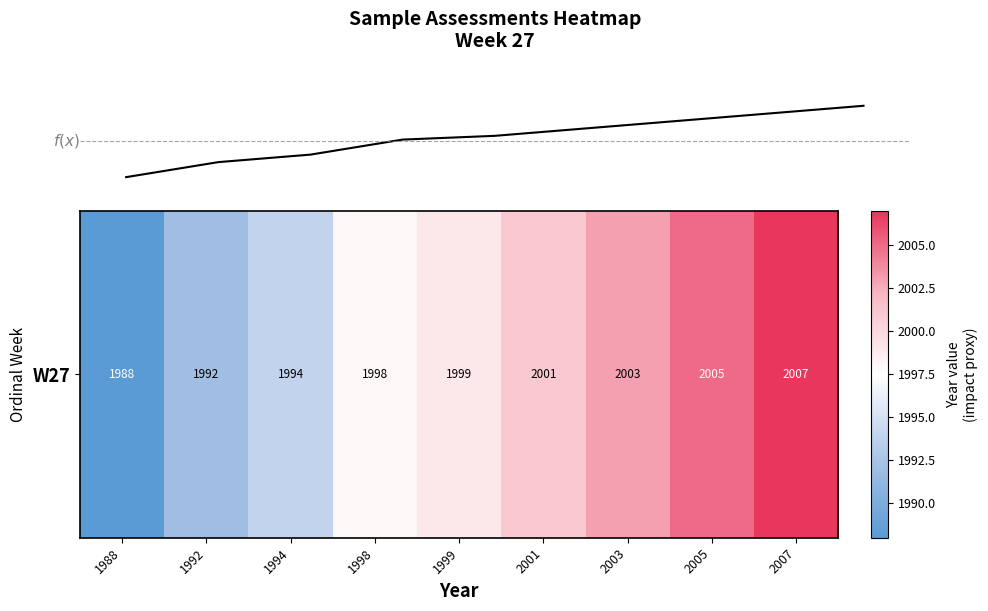

Is it true that the value at 2007 is 2007?

True